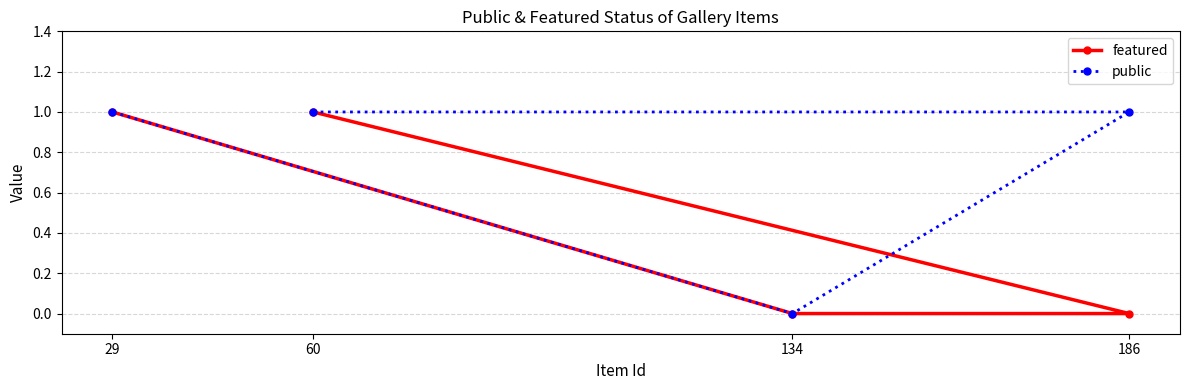

How many lines are shown in the chart?

2